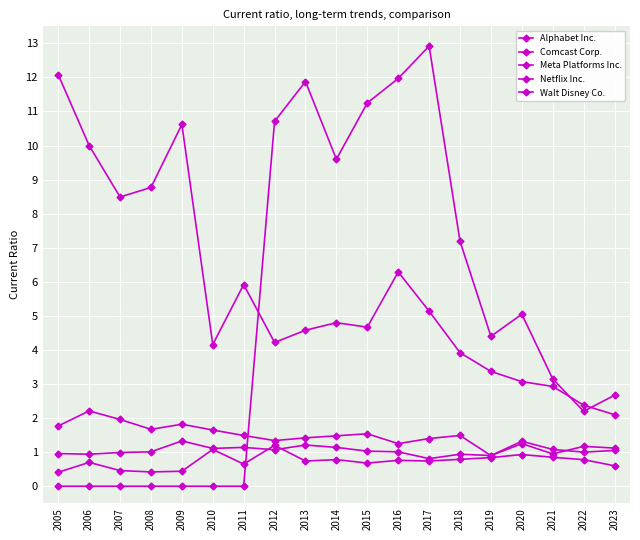

How many series are shown in this chart?

5